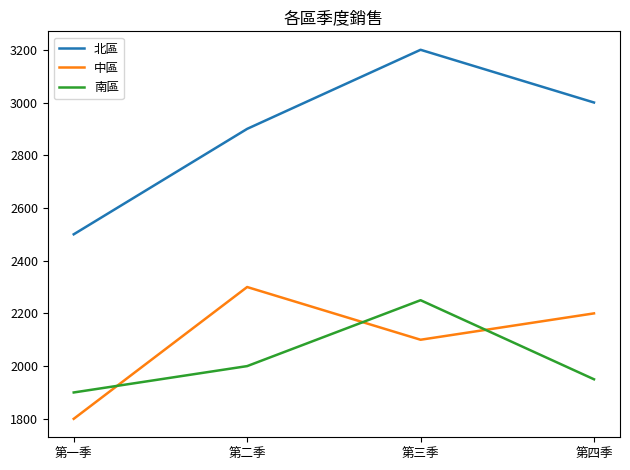

What is the total value across all series at 第四季?

7150